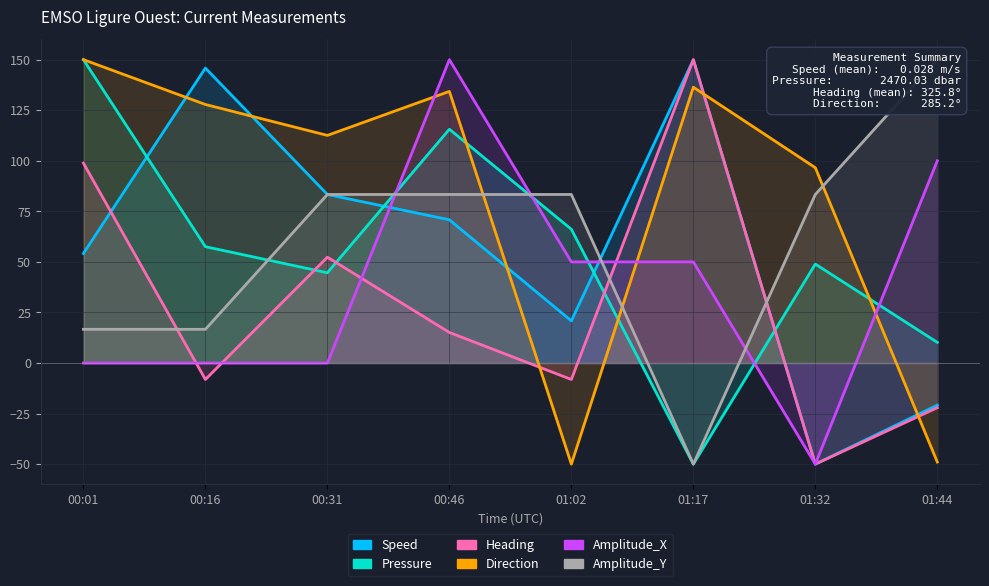

True or false: Direction has a value of 150.0 at 00:01.

True